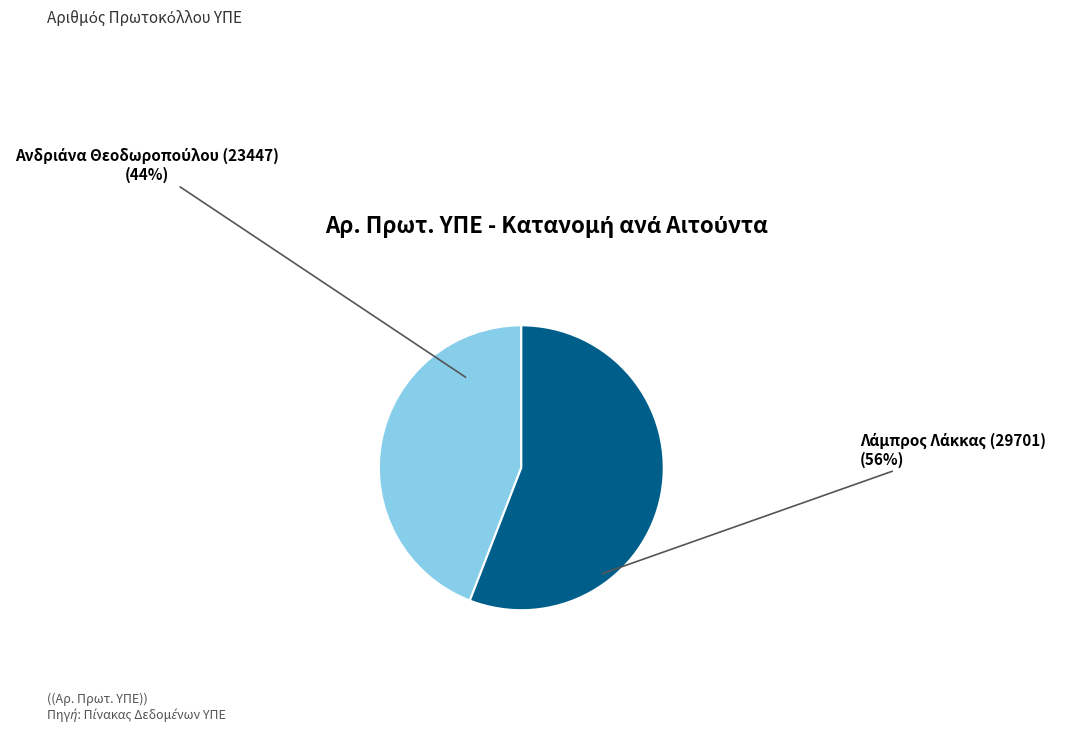

Does any single category account for the majority?

Yes